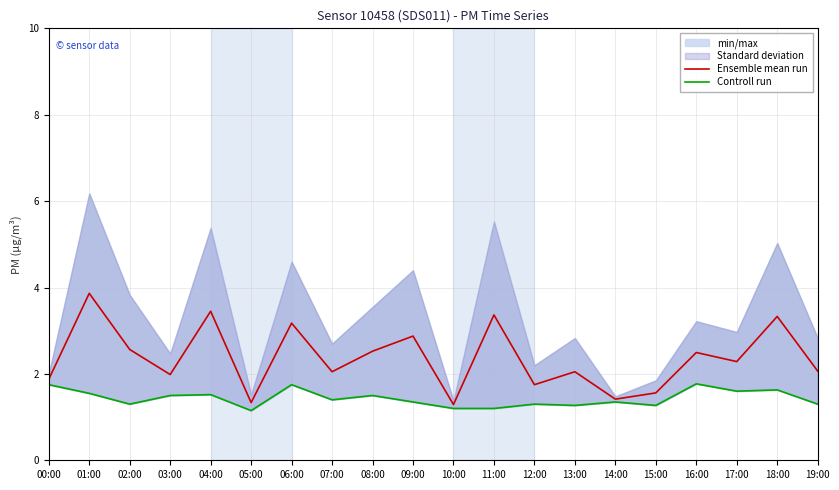

Reading left to right, list all the values displayed in this chart.

Ensemble mean run: 00:00=1.9	01:00=3.9	02:00=2.6	03:00=2.0	04:00=3.5	05:00=1.3	06:00=3.2	07:00=2.0	08:00=2.5	09:00=2.9	10:00=1.3	11:00=3.4	12:00=1.8	13:00=2.0	14:00=1.4	15:00=1.6	16:00=2.5	17:00=2.3	18:00=3.3	19:00=2.1
Controll run: 00:00=1.8	01:00=1.6	02:00=1.3	03:00=1.5	04:00=1.5	05:00=1.1	06:00=1.8	07:00=1.4	08:00=1.5	09:00=1.4	10:00=1.2	11:00=1.2	12:00=1.3	13:00=1.3	14:00=1.4	15:00=1.3	16:00=1.8	17:00=1.6	18:00=1.6	19:00=1.3